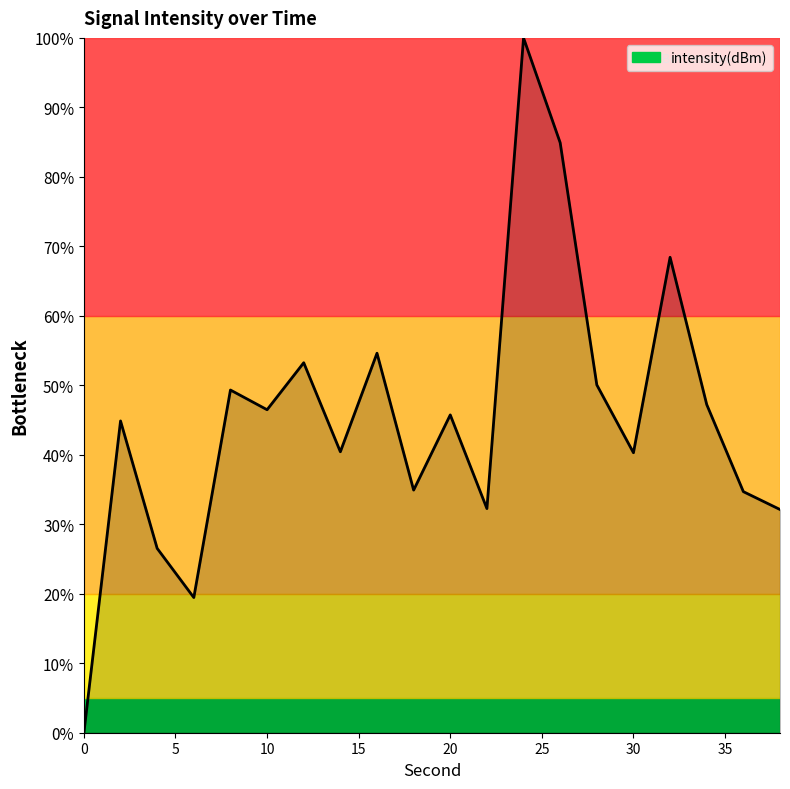

What is the greatest value displayed?

100.0